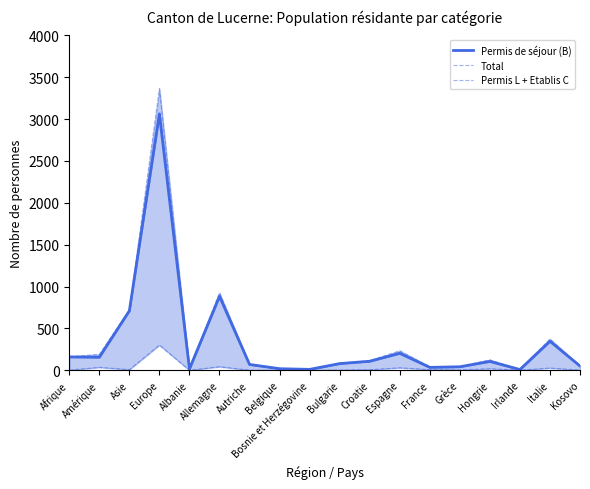

At which label is Permis L + Etablis C closest to 150?

Allemagne